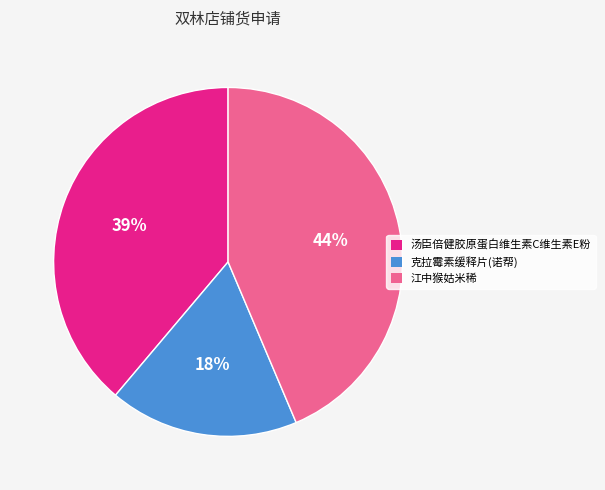

Is 汤臣倍健胶原蛋白维生素C维生素E粉 the majority of the pie?

No